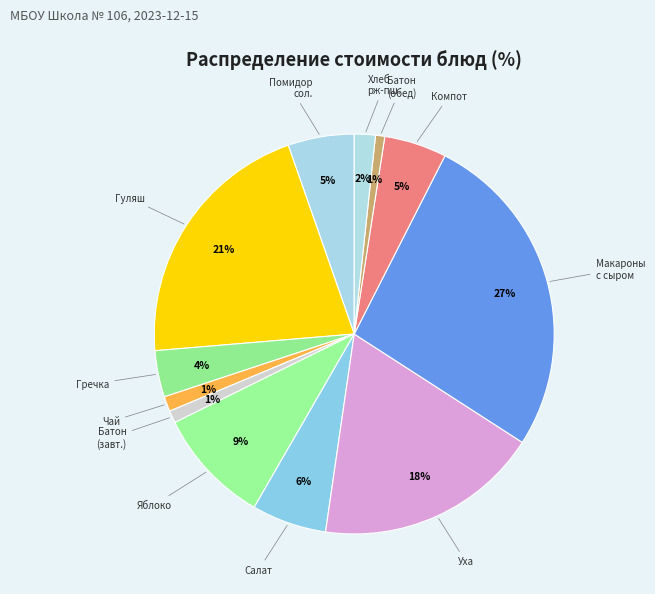

Count the number of slices in the pie.

12